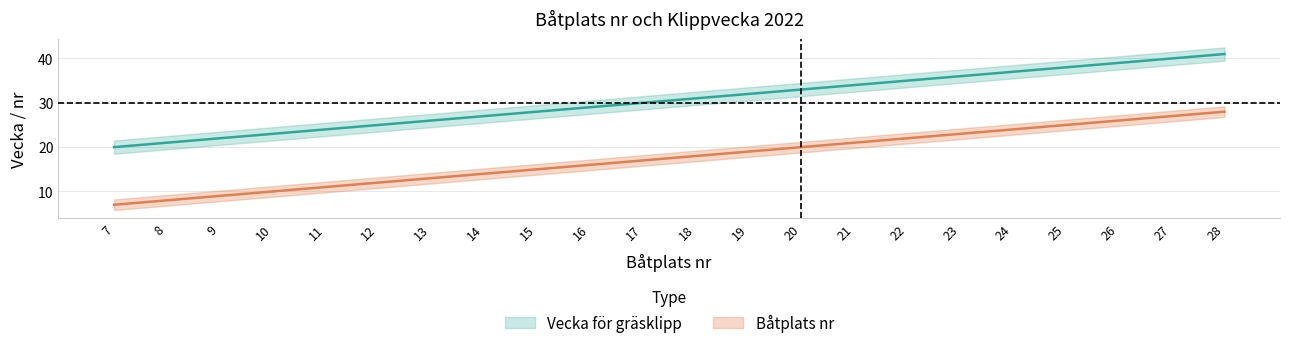

What is the value of the Vecka för gräsklipp point at the 7th from the left?

13